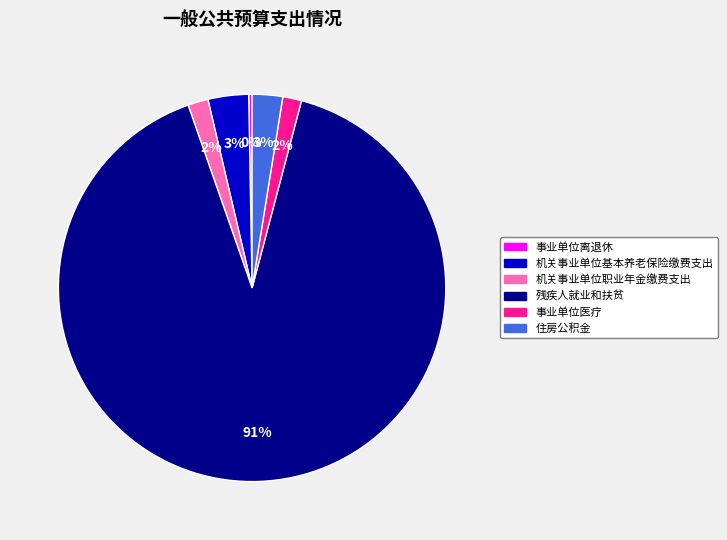

Which slice is the largest?

残疾人就业和扶贫